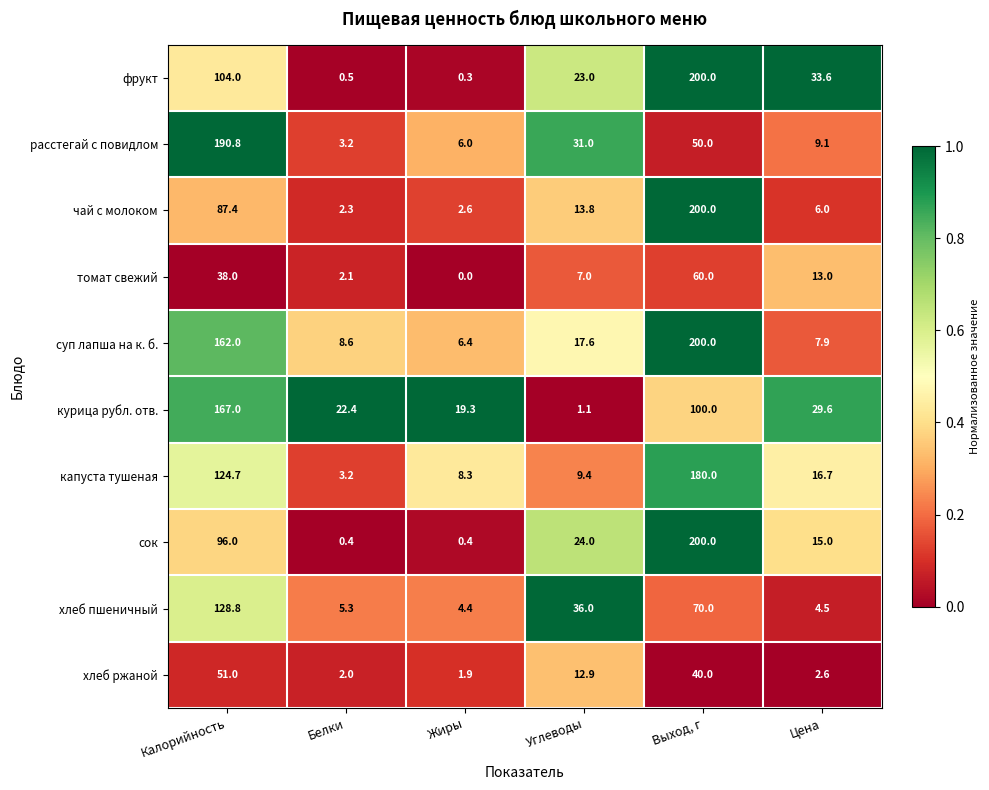

At which label does фрукт reach its minimum?

Жиры